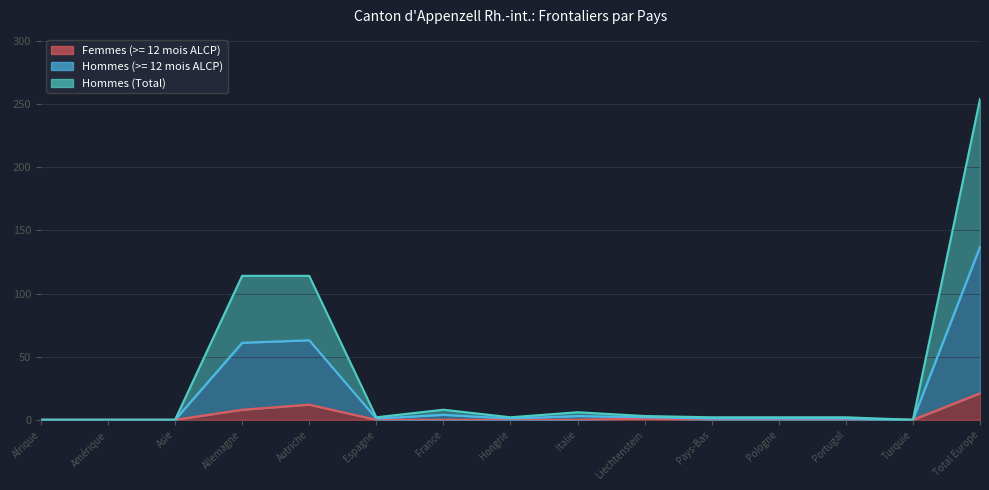

At which label is Hommes (Total) closest to 68?

Autriche